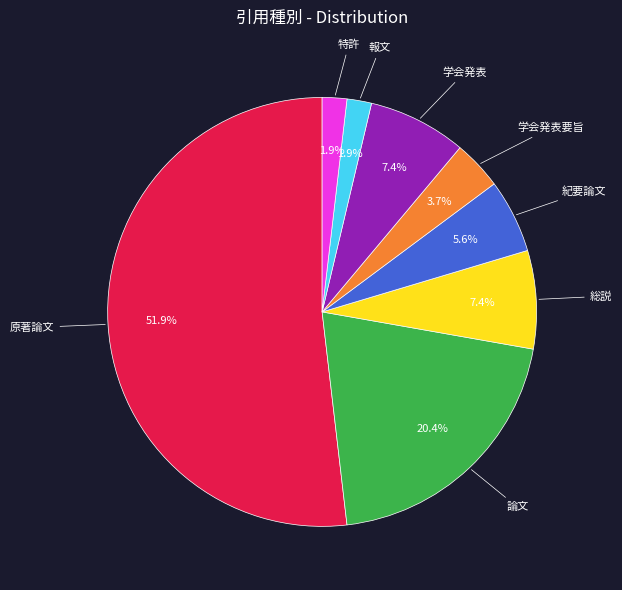

Is there a majority slice in this chart?

Yes